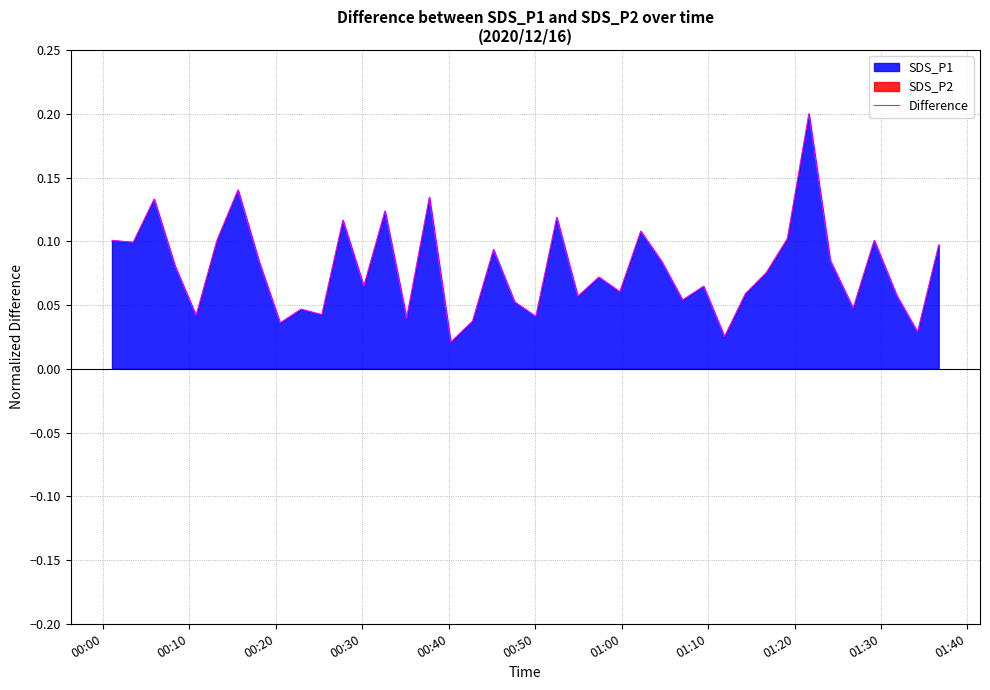

The value at 25 is 0.1. True or false?

False